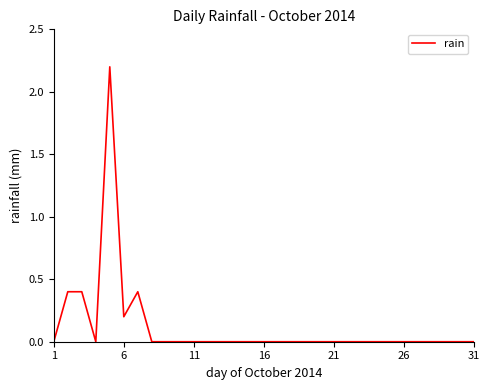

What is the maximum value shown in the chart?

2.2